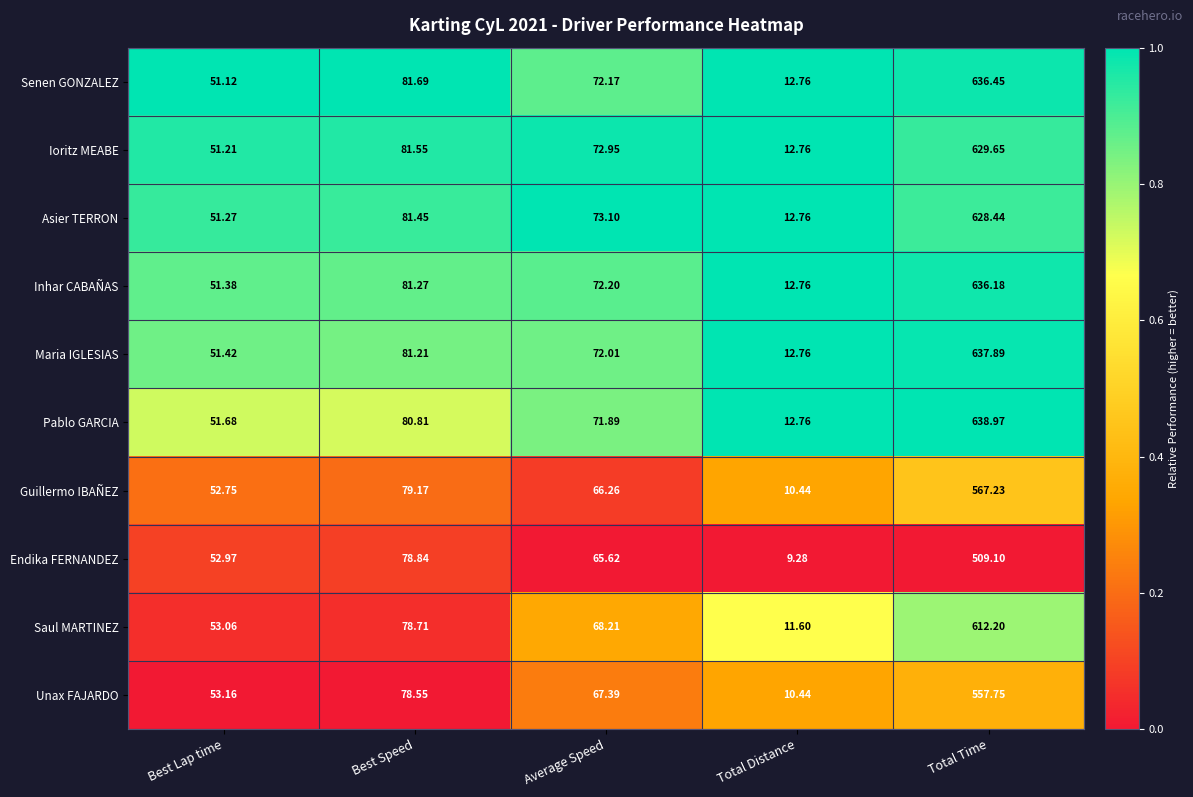

Which series changed the most between Best Speed and Total Distance?

Endika FERNANDEZ